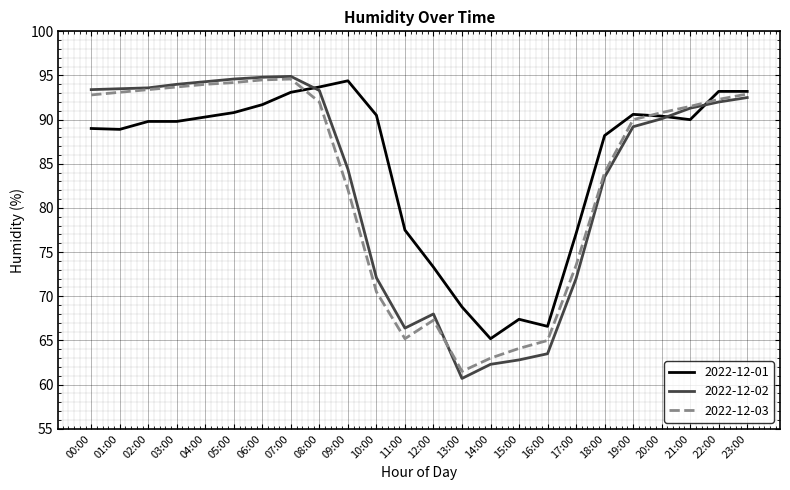

Is the value of 2022-12-03 at 13:00 greater than the value of 2022-12-01 at 16:00?

No